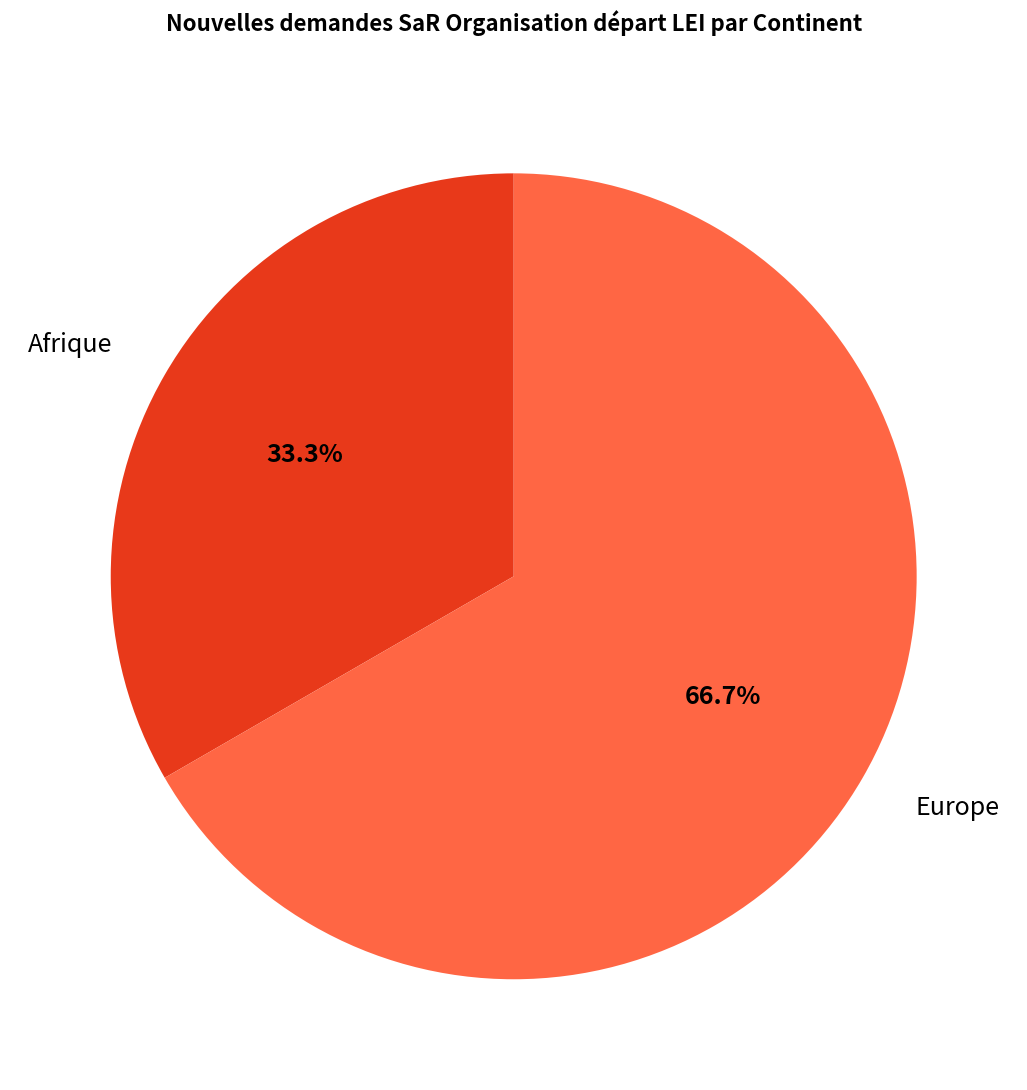

What is the largest slice in the pie chart?

Europe